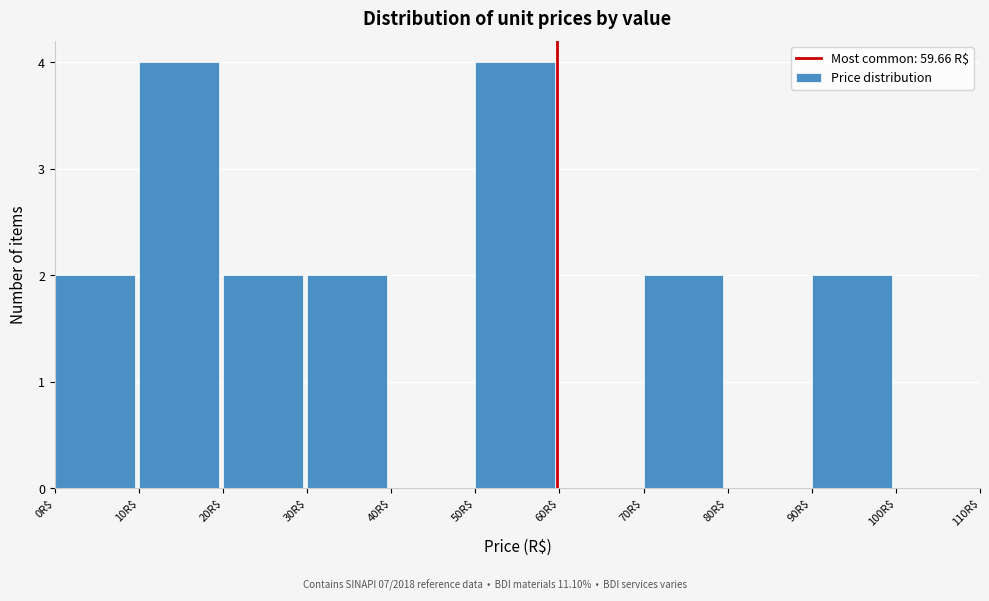

What is the height of the bar covering 50 to 60 on the x-axis? The values are not printed on the chart, so give them approximately, as read against the axis.

4